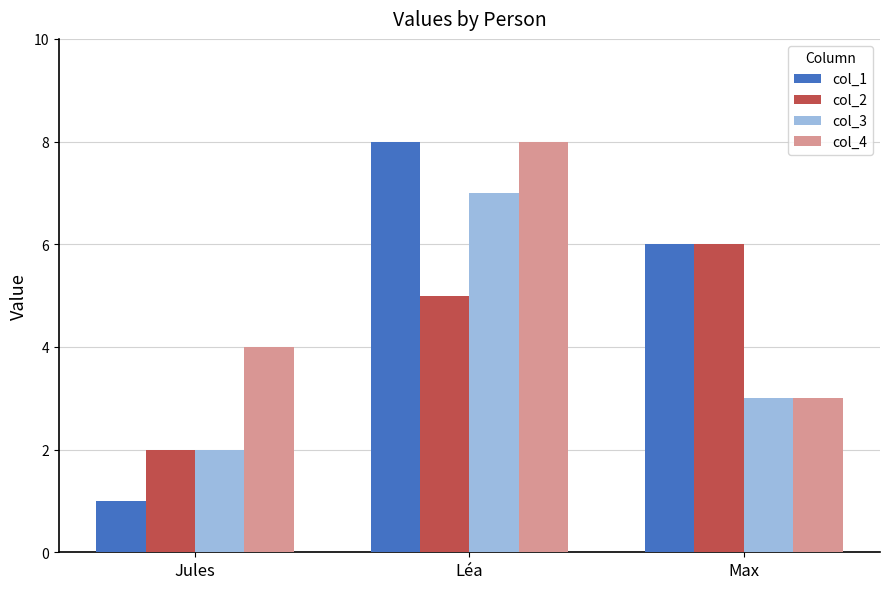

What are all the series names shown in the legend?

col_1, col_2, col_3, col_4